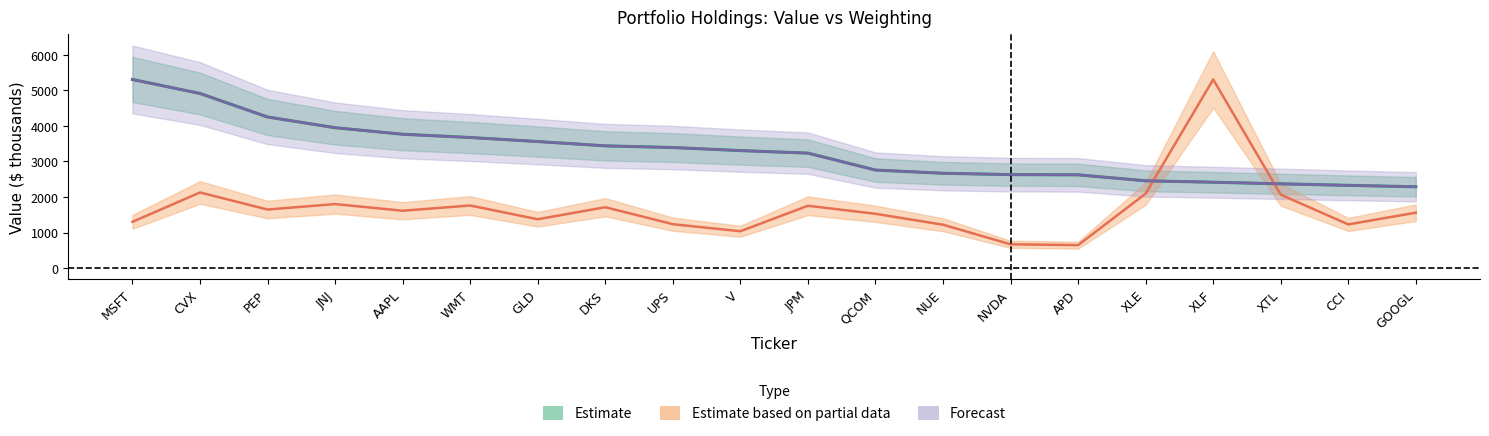

What is the value of the weighting point at the 13th from the left?

2667.3